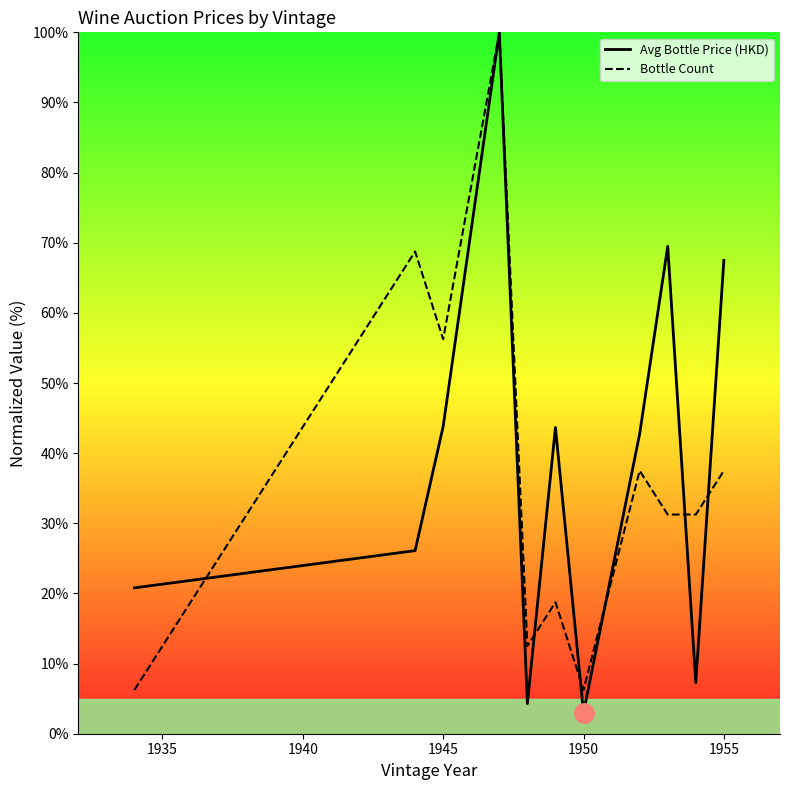

Is it true that Bottle Count equals 37.5 at 1955?

True